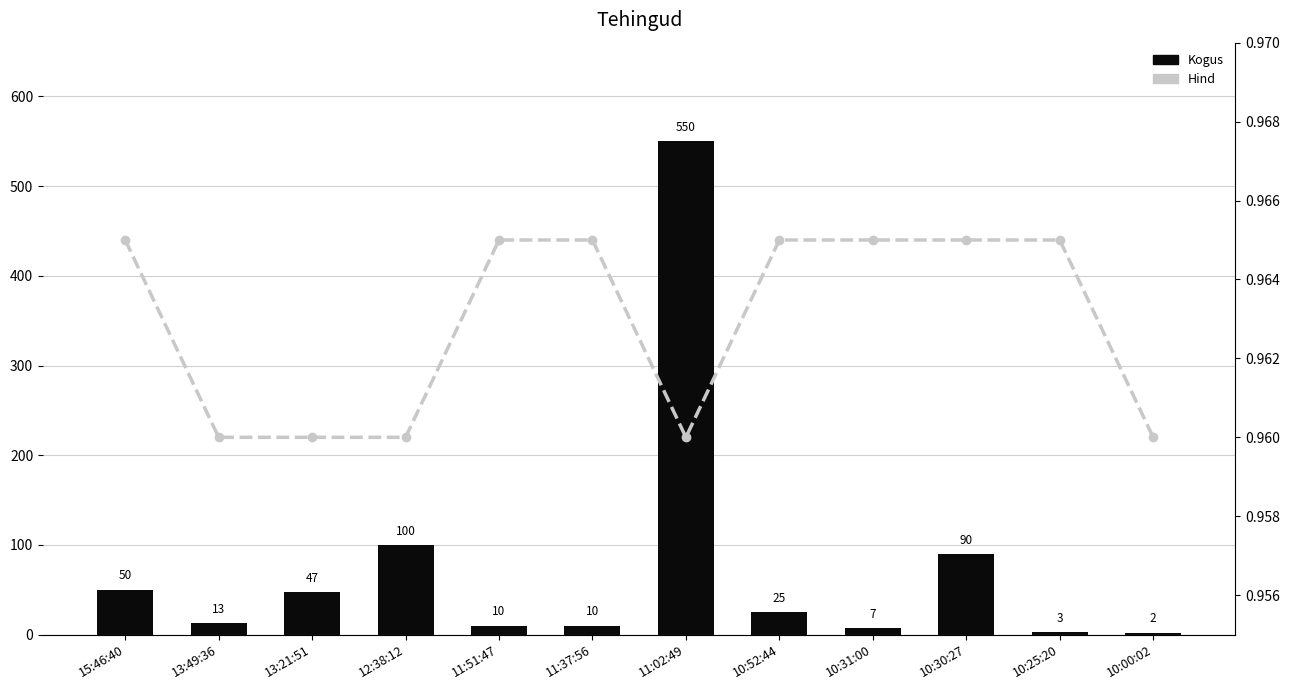

Between 10:52:44 and 10:25:20, which is larger?

10:52:44